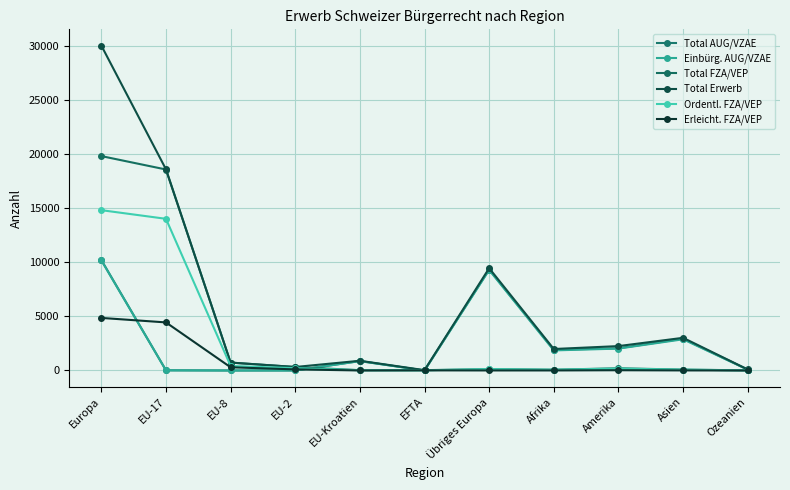

What is the approximate value of Total FZA/VEP at EU-Kroatien, to the nearest 10?

30